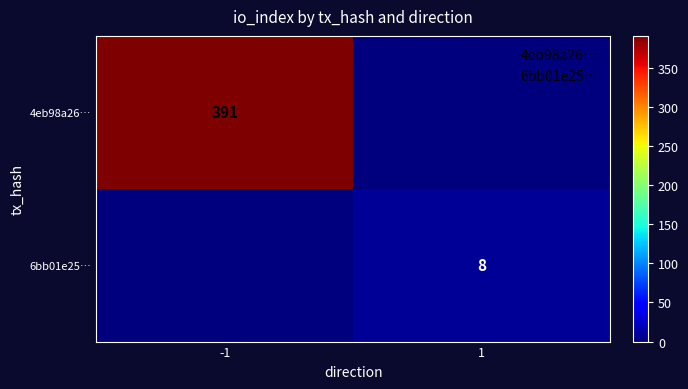

At which label is 4eb98a26… closest to 195?

1